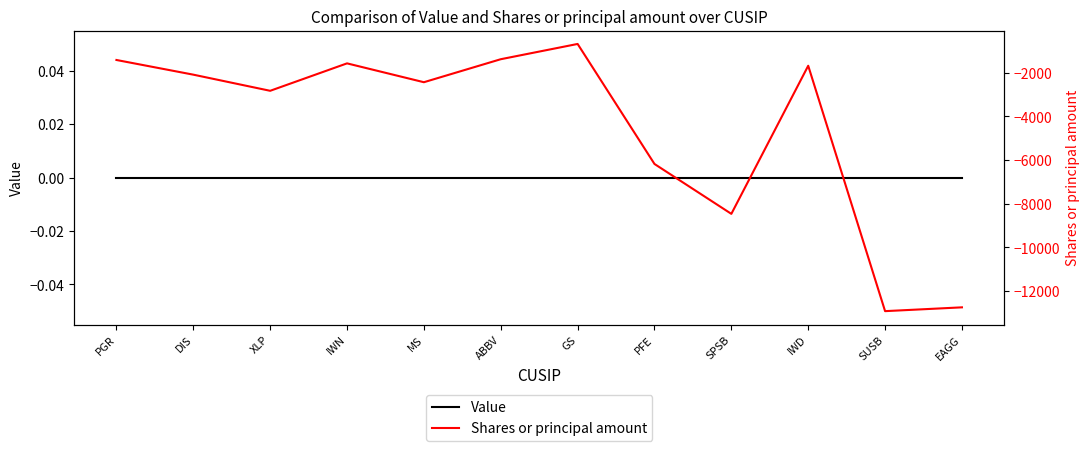

Rank the series at PFE from lowest to highest value.

Shares or principal amount, Value